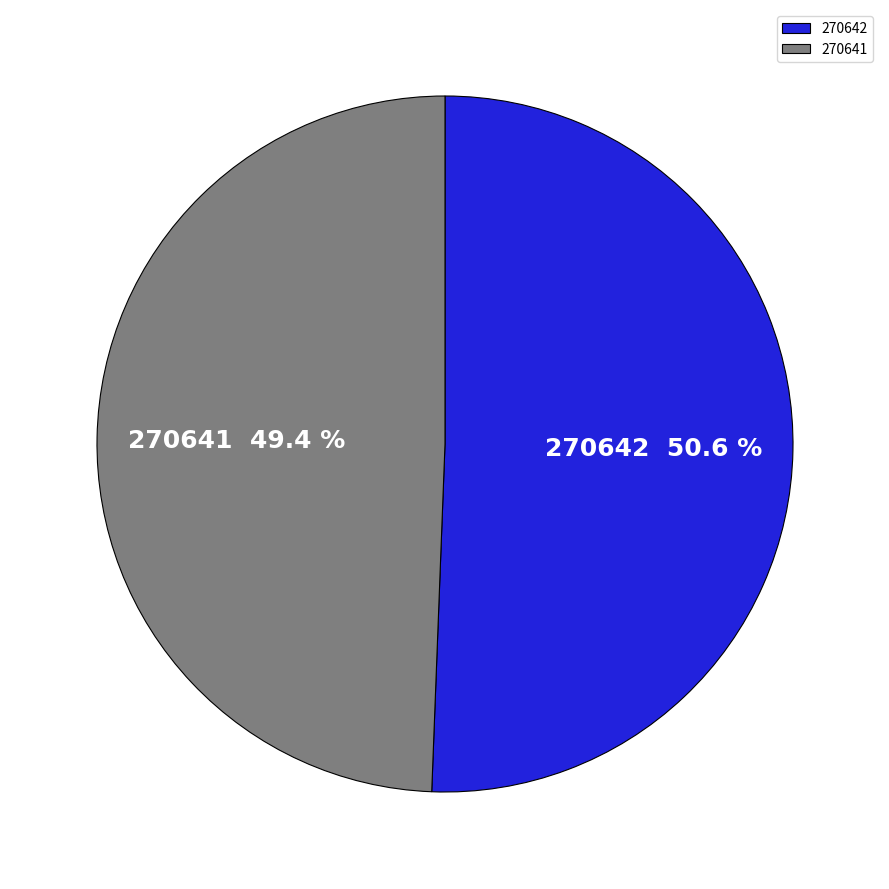

Do 270642 and 270641 together represent more than half of the pie?

Yes